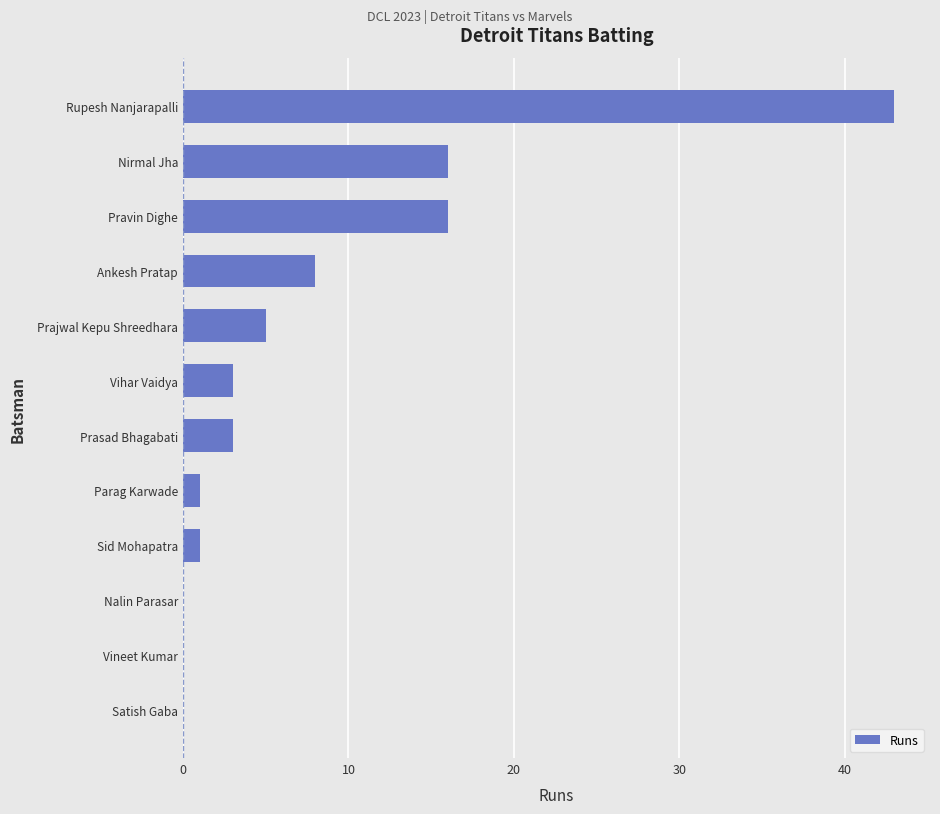

How many distinct data groups are displayed?

1